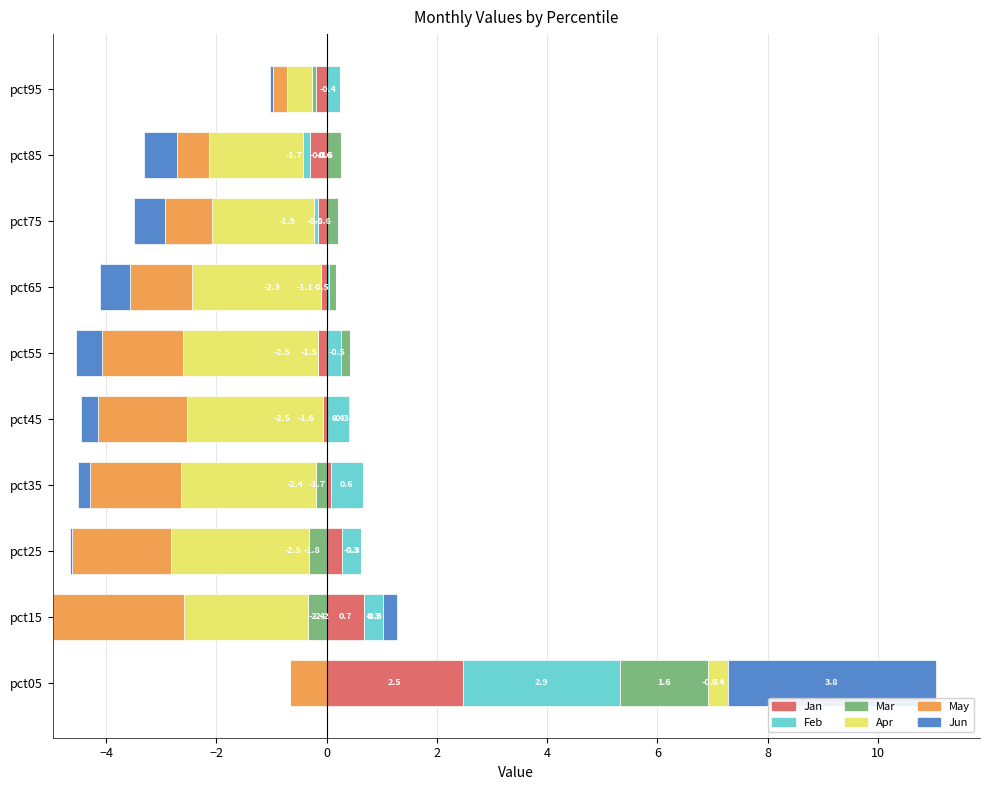

How many categories are shown in the chart?

10